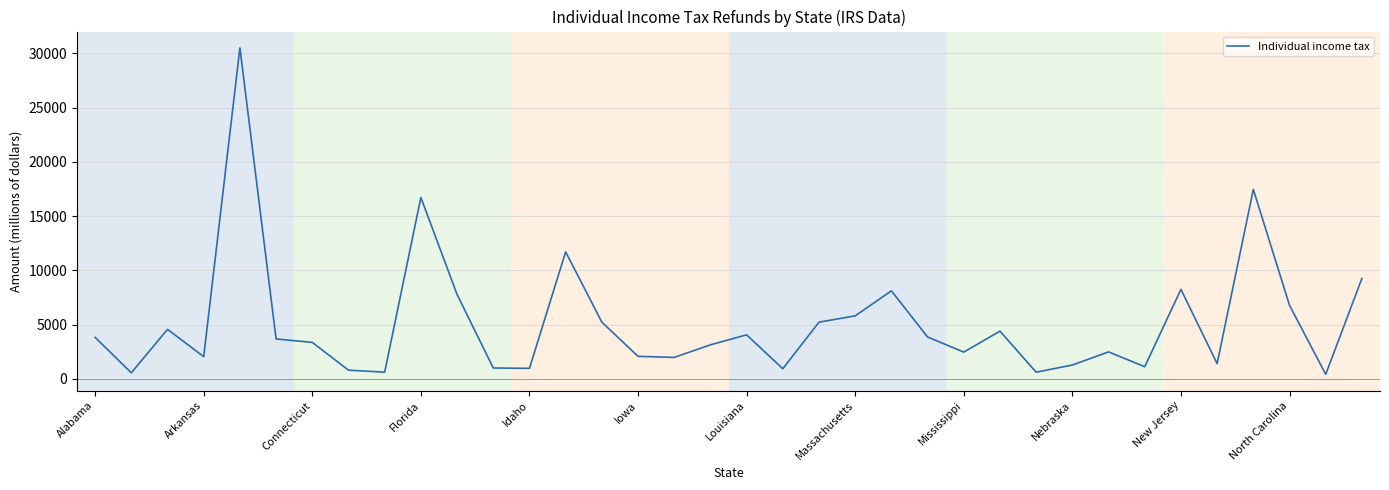

How many values exceed 3670?

18